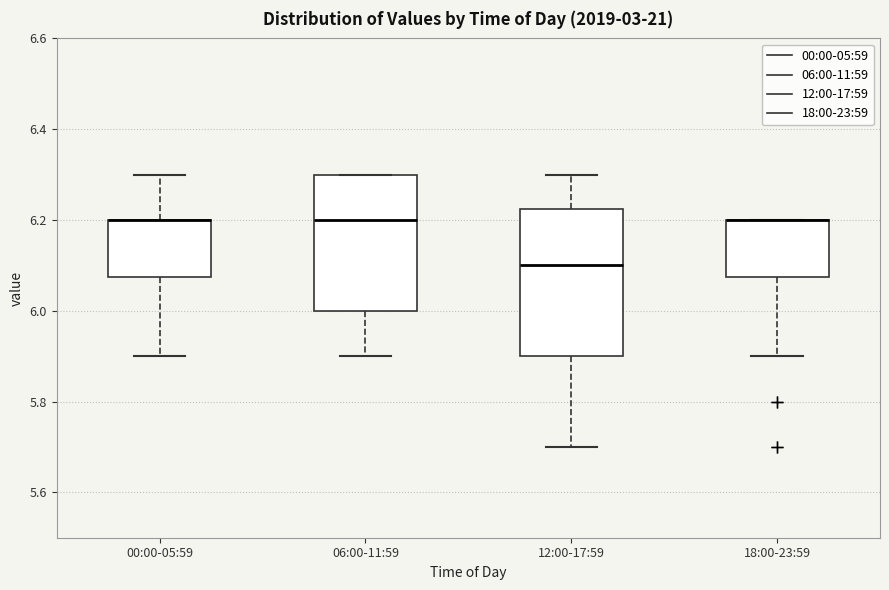

Reading left to right, read every box against the y-axis: the position of its median line, the range the box covers, and the ends of its whiskers. The values are not printed on the chart, so give them approximately, as read against the axis.

00:00-05:59: median 6.20 (drawn on the box's upper edge), box 6.08 to 6.20, whiskers 5.90 to 6.30
06:00-11:59: median 6.20, box 6.00 to 6.30, whiskers 5.90 to 6.30
12:00-17:59: median 6.10, box 5.90 to 6.22, whiskers 5.70 to 6.30
18:00-23:59: median 6.20 (drawn on the box's upper edge), box 6.08 to 6.20, whiskers 5.90 to 6.20